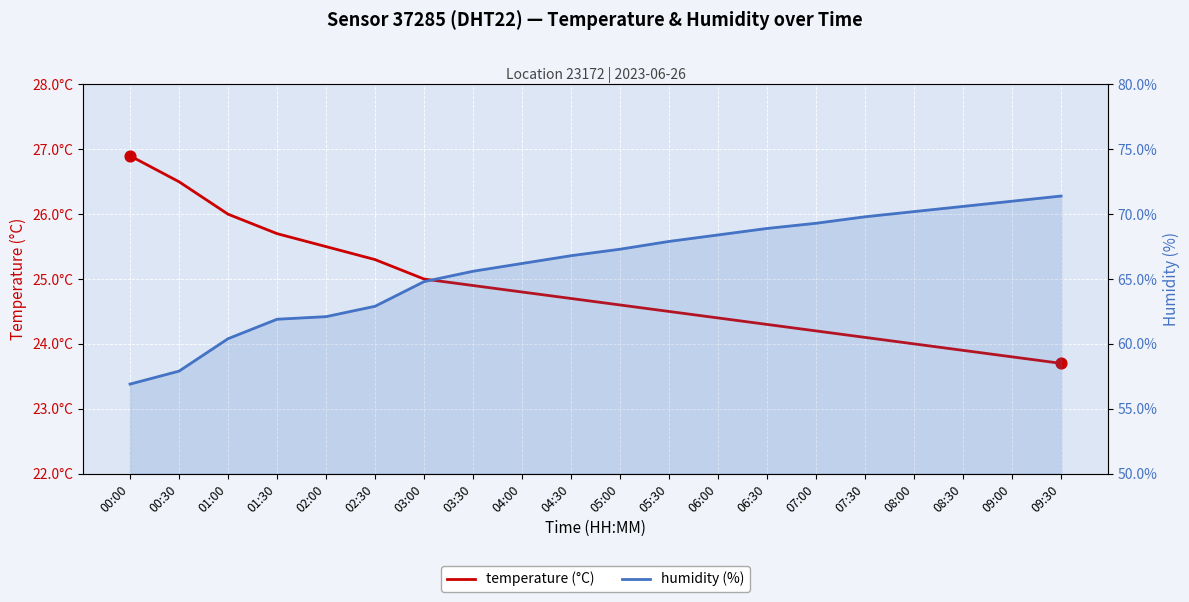

At how many categories does at least one series exceed 49?

20